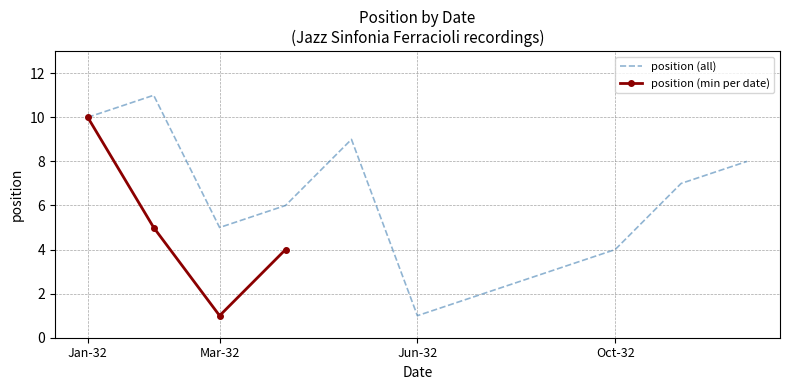

True or false: position (all) has a value of 4 at Oct-32.

True